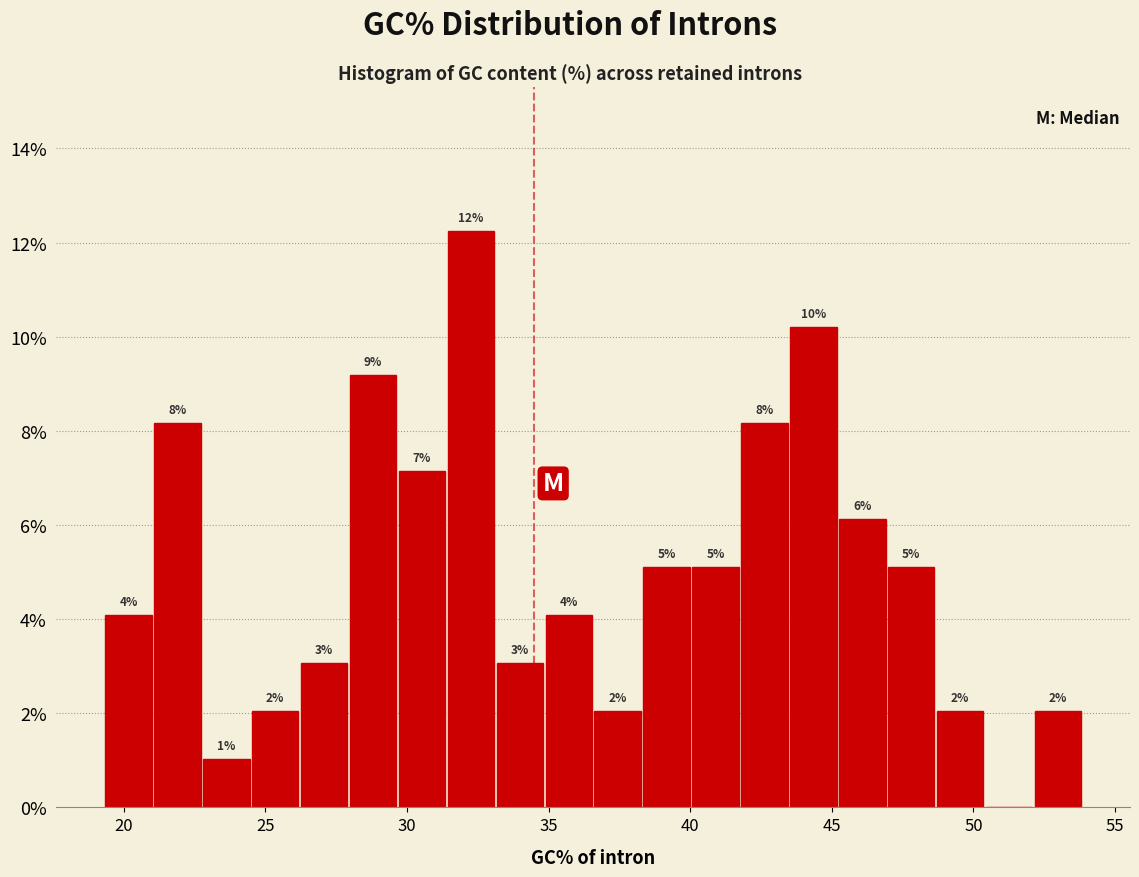

Around what value on the x-axis is the tallest bar? Give the approximate position of its centre, as read against the axis.

32.5